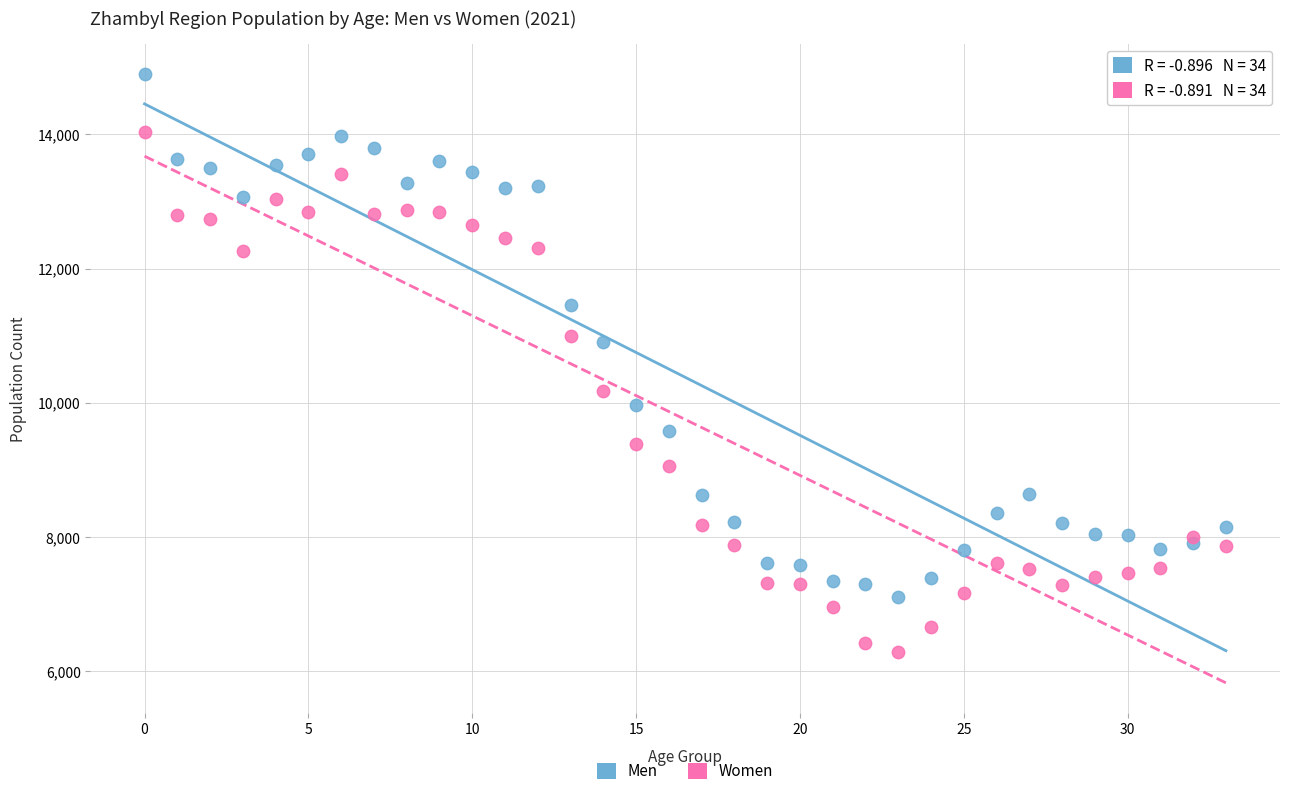

Which series contains the lowest Y value?

Women